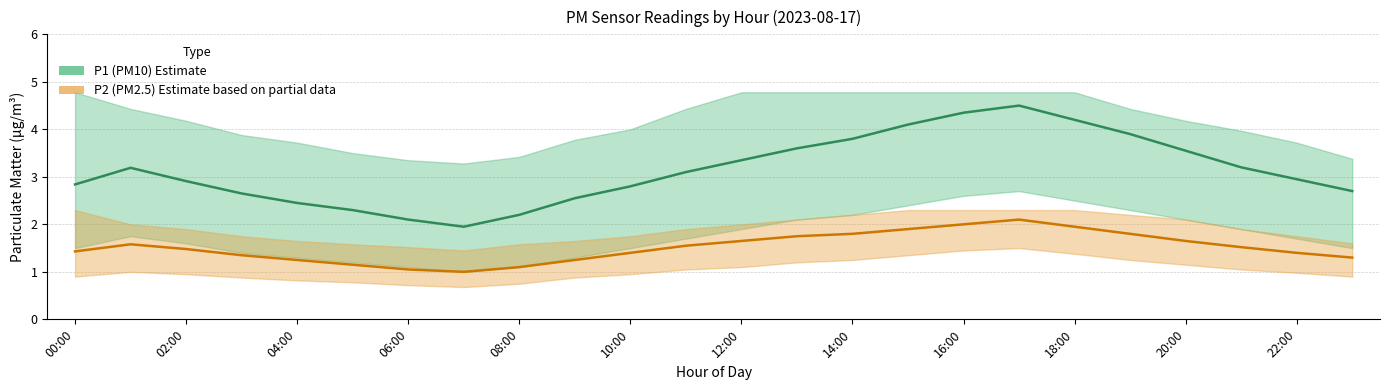

True or false: P1 (PM10) and P2 (PM2.5) cross at least once.

False